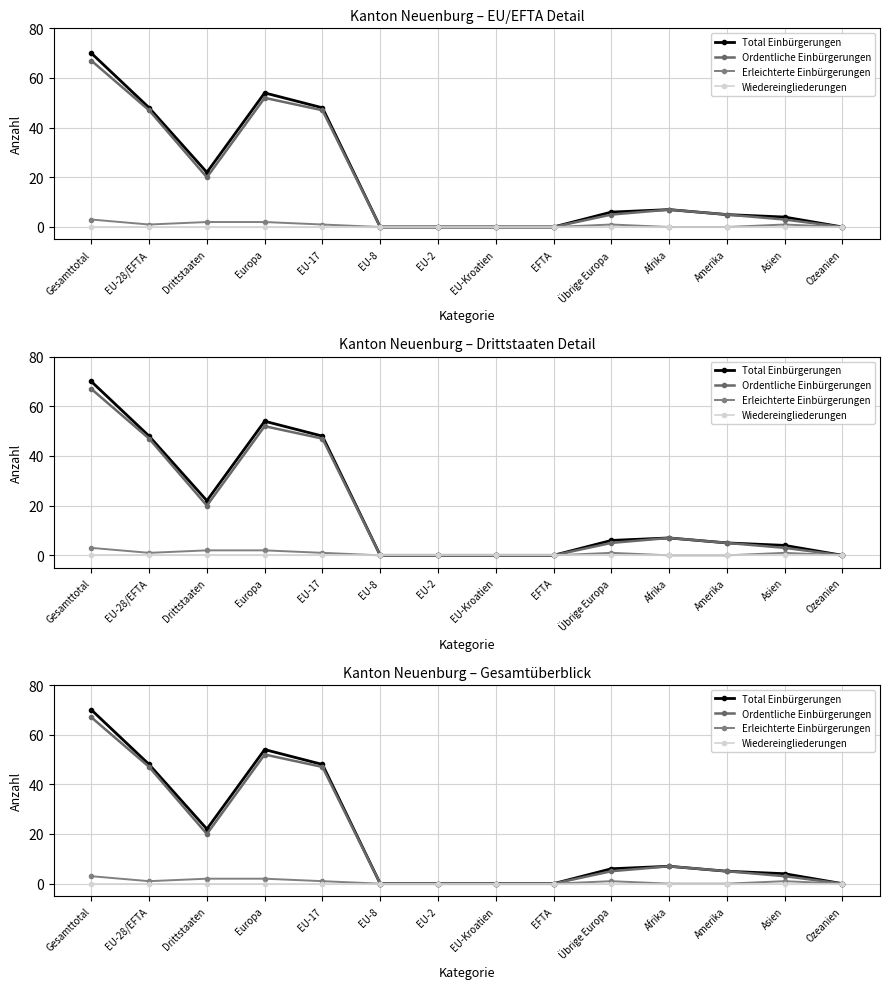

Rank the categories by Erleichterte Einbürgerungen value from lowest to highest.

EU-8, EU-2, EU-Kroatien, EFTA, Afrika, Amerika, Ozeanien, EU-28/EFTA, EU-17, Übrige Europa, Asien, Drittstaaten, Europa, Gesamttotal